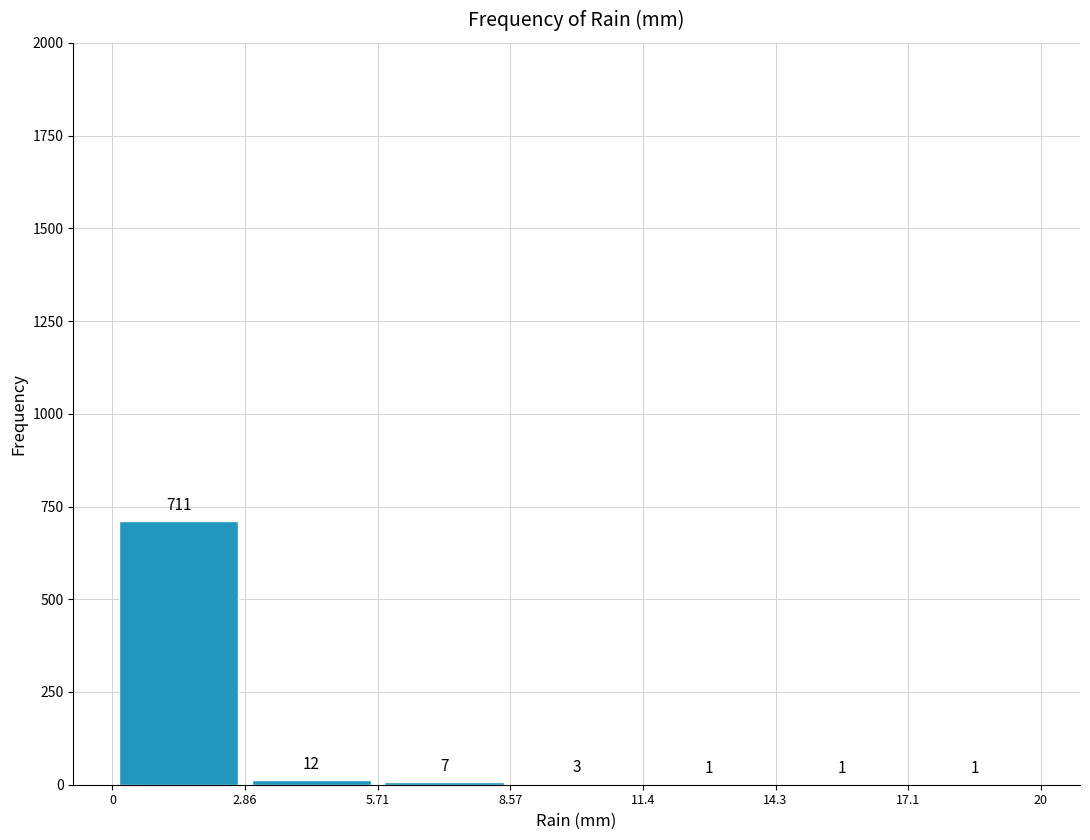

Over which range of the x-axis is the bar tallest?

0 to 2.86